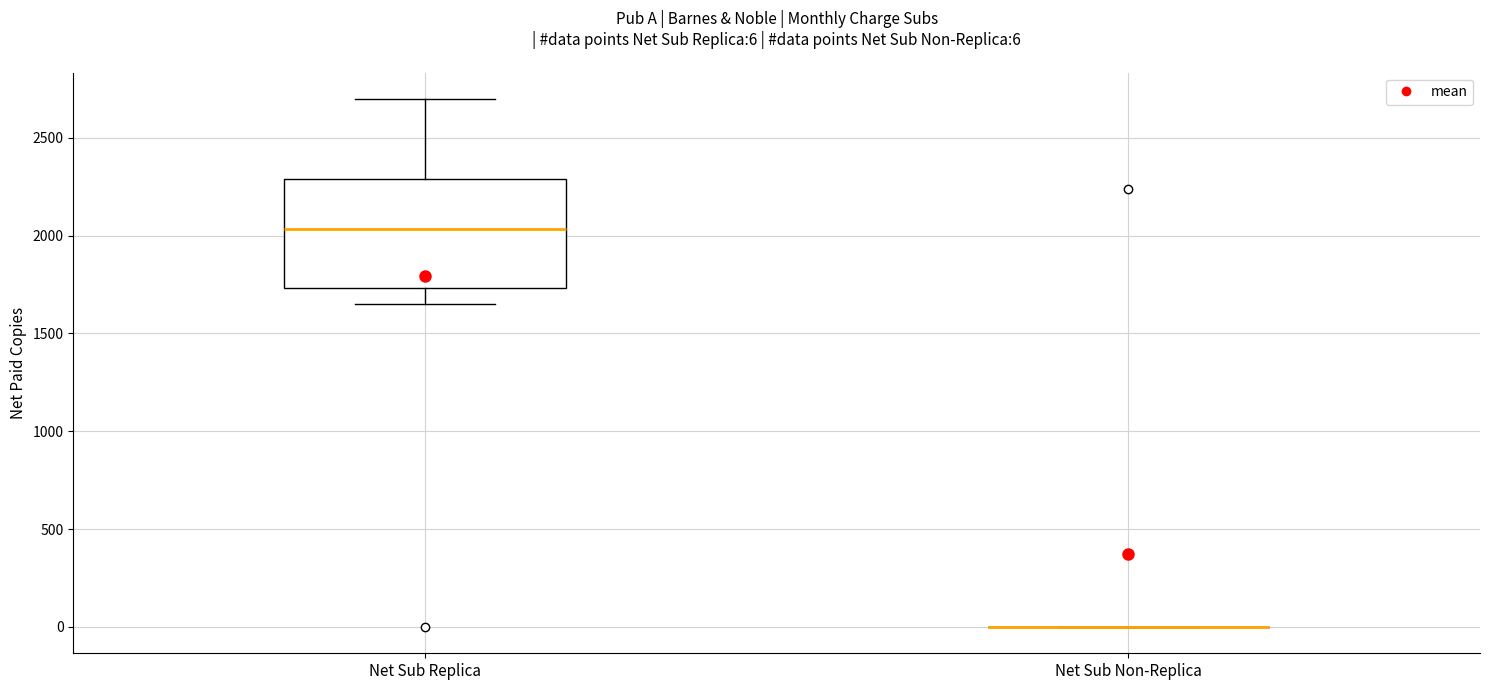

Comparing the boxes themselves (not the whiskers), which one is the tallest?

Net Sub Replica